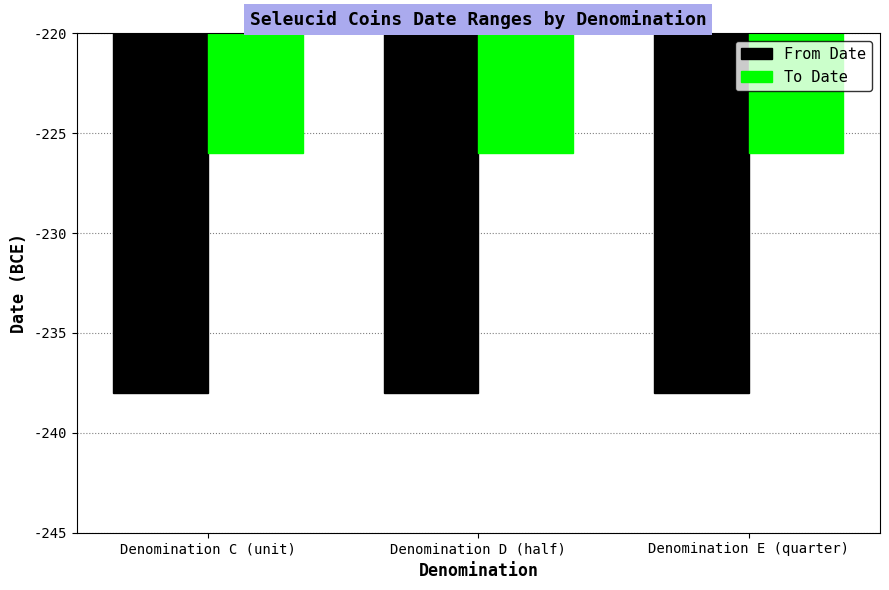

What is the label of the 1st bar from the right?

Denomination E (quarter)